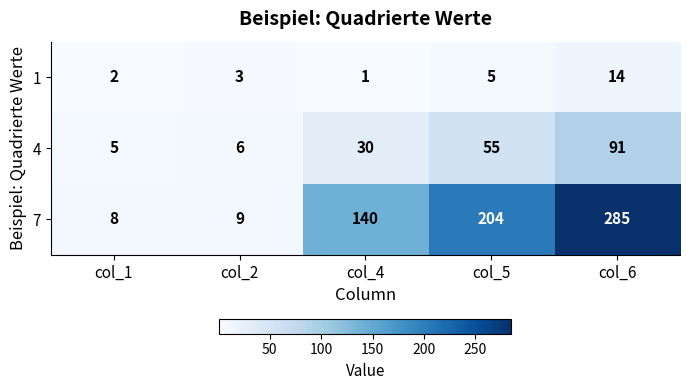

At which category does the chart reach its minimum across all series?

col_4